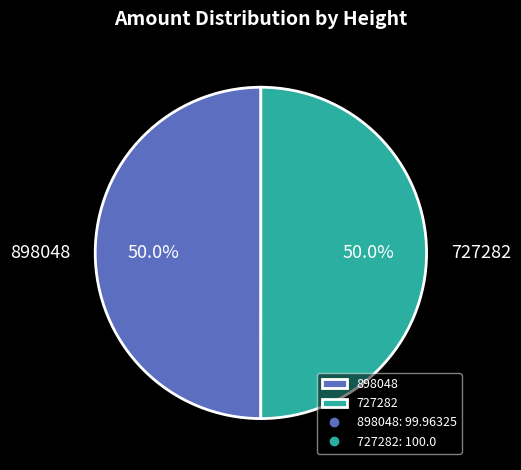

What percentage is the 727282 slice, to the nearest percent?

50%